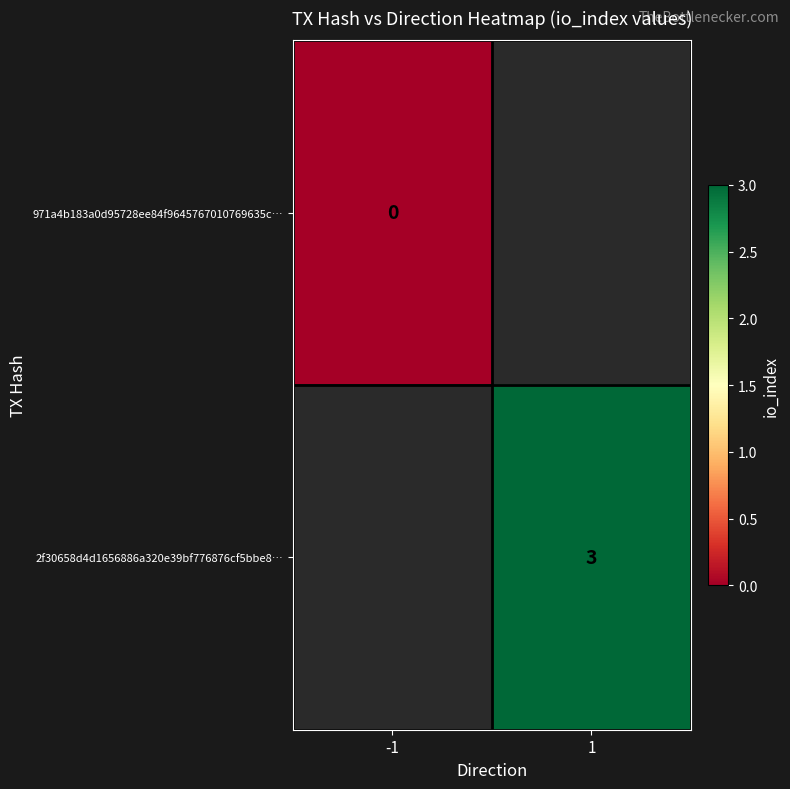

The value of 2f30658d4d1656886a320e39bf776876cf5bbe8… at 1 is 3. True or false?

True